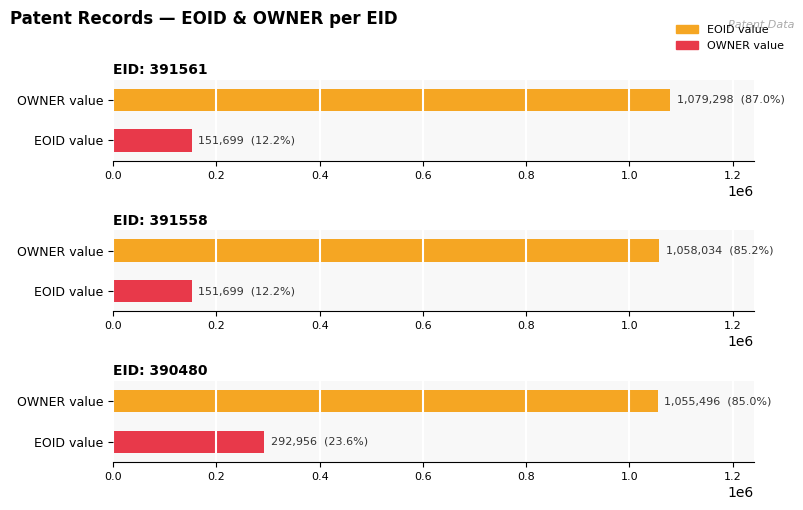

At which category is the sum across all series the highest?

390480